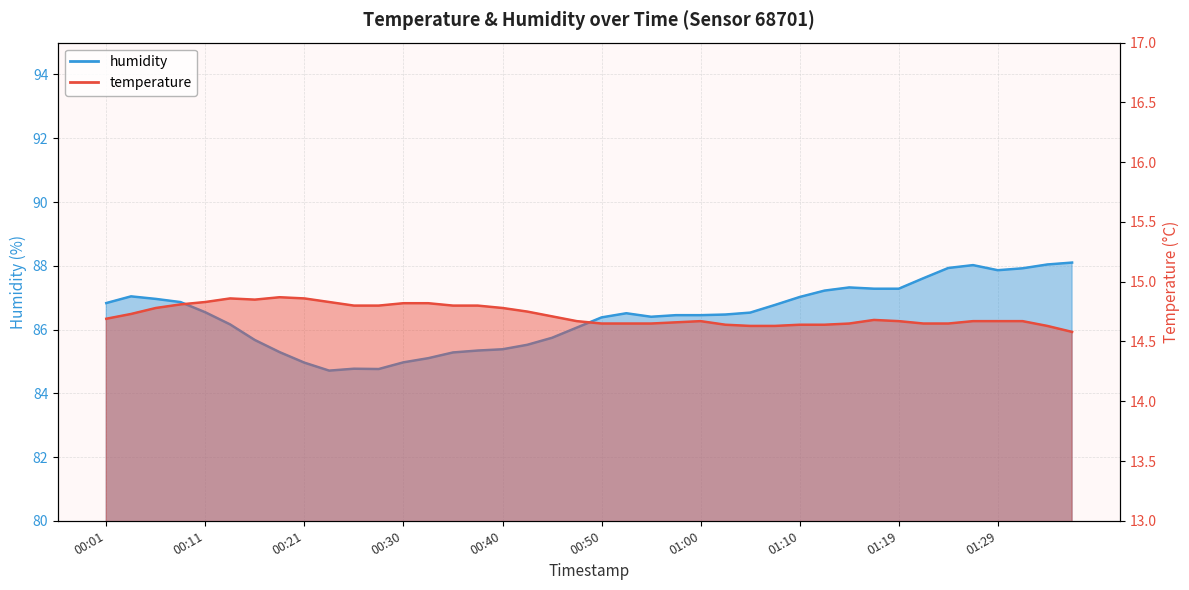

What is the difference between the highest and lowest values at 01:05?

71.9